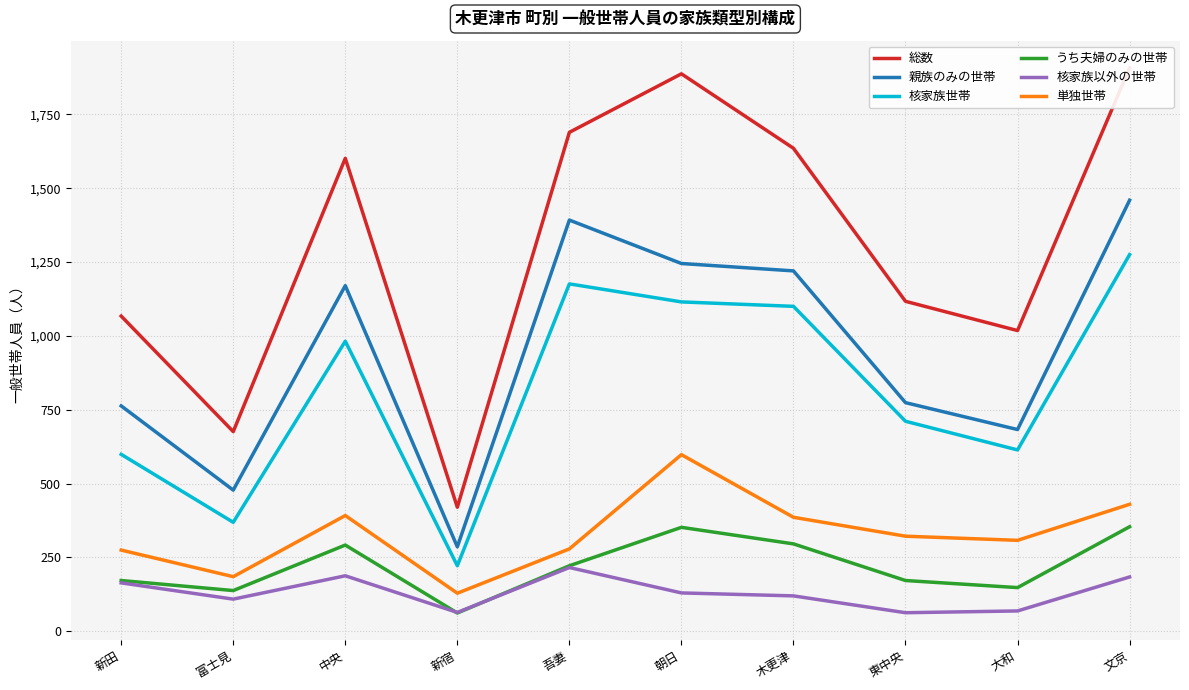

At which category is the sum across all series the highest?

文京